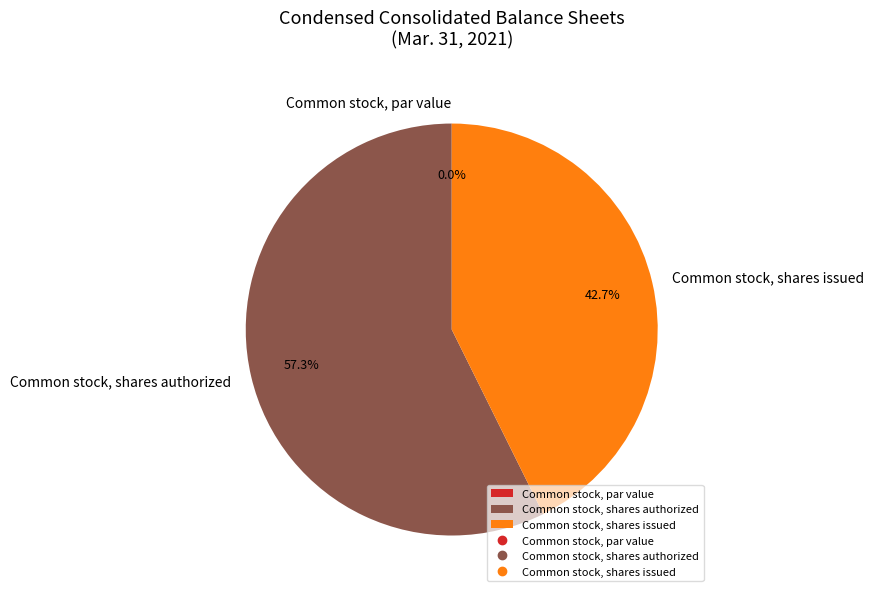

What is the smallest slice in the pie chart?

Common stock, par value